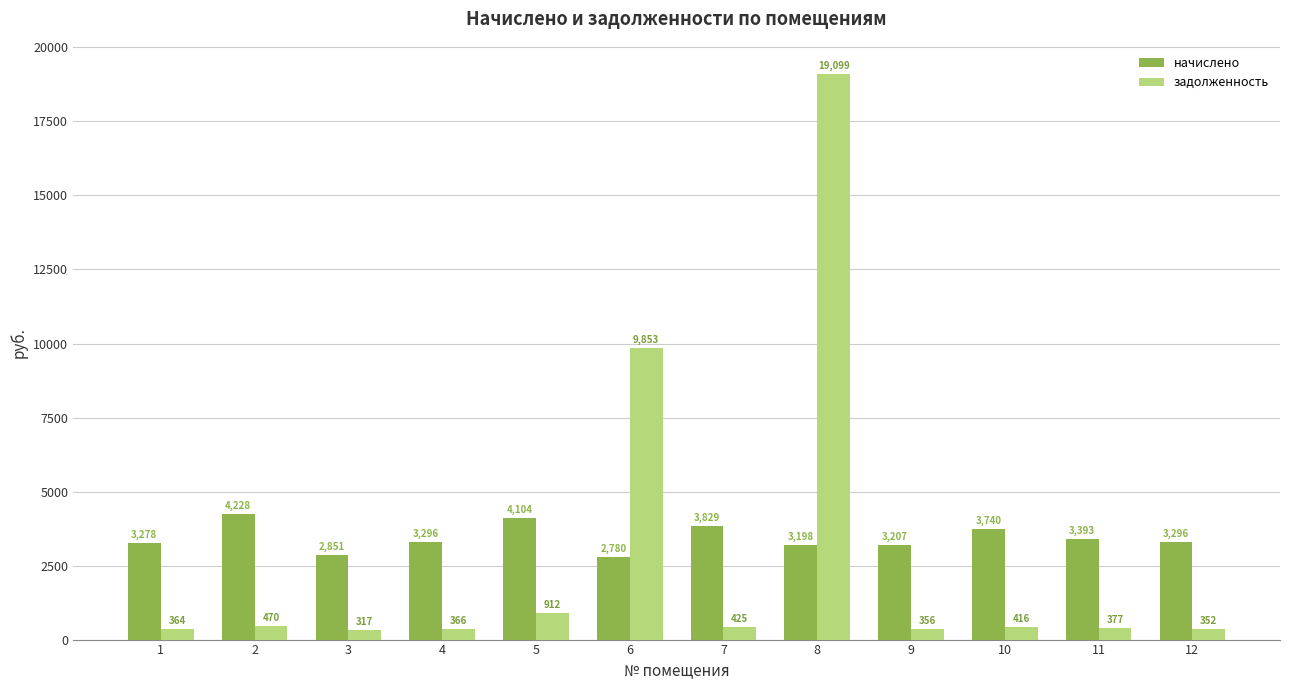

What are all the series names shown in the legend?

начислено, задолженность